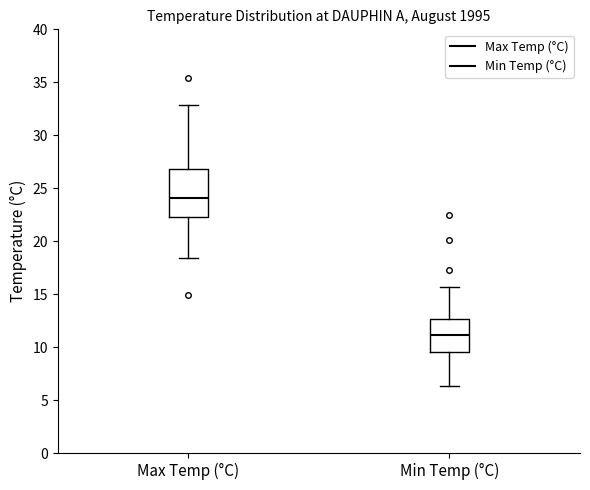

Reading left to right, transcribe this box plot: for each box, give where its median line is, the range the box spans, and where its two whiskers end, as read against the y-axis. The values are not printed on the chart, so give them approximately, as read against the axis.

Max Temp (°C): median 24.0, box 22.5 to 27.0, whiskers 18.5 to 33.0
Min Temp (°C): median 11.0, box 9.5 to 12.5, whiskers 6.5 to 15.5